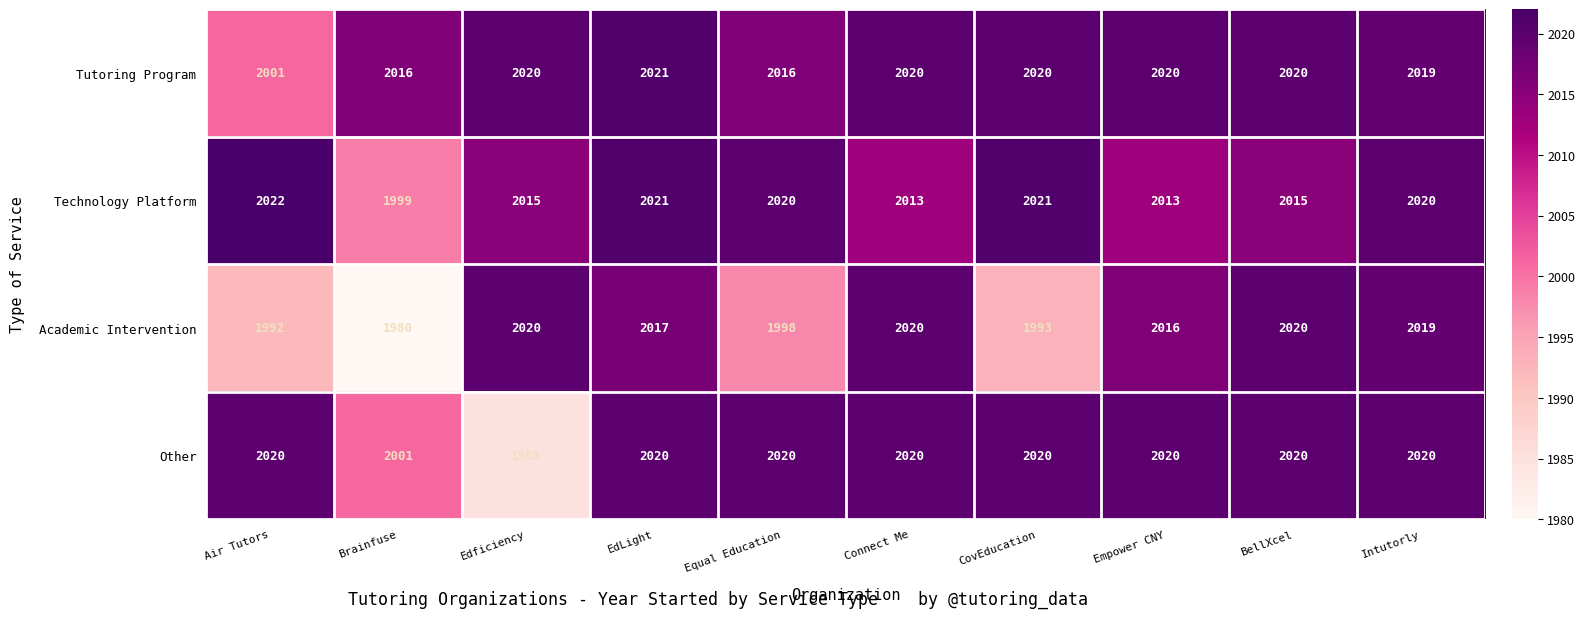

Between Edficiency and EdLight, which series saw the biggest shift?

Other